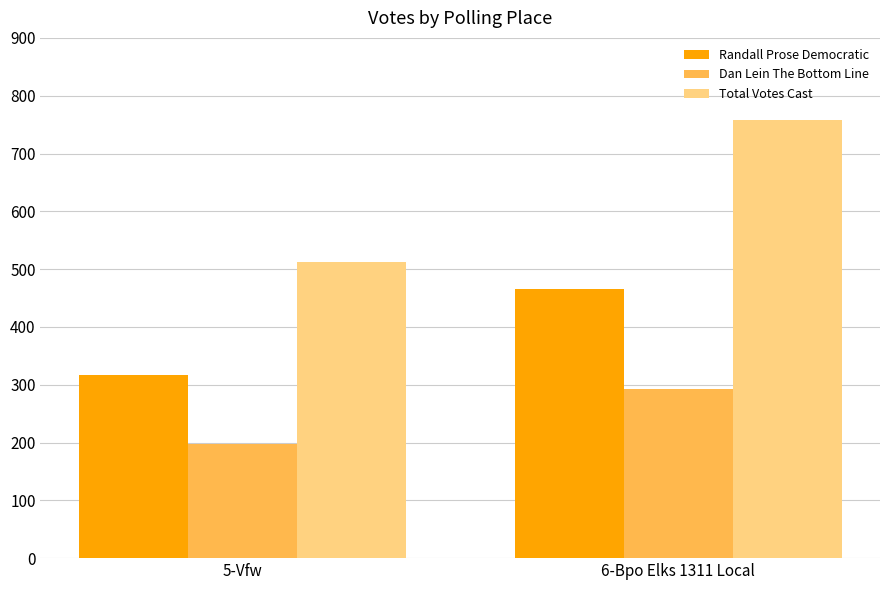

At which category does the chart reach its minimum across all series?

5-Vfw